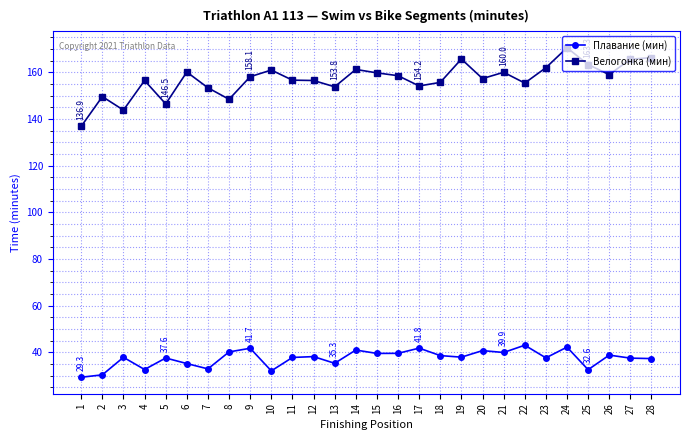

What is the difference between the highest and lowest values at 18?

117.1